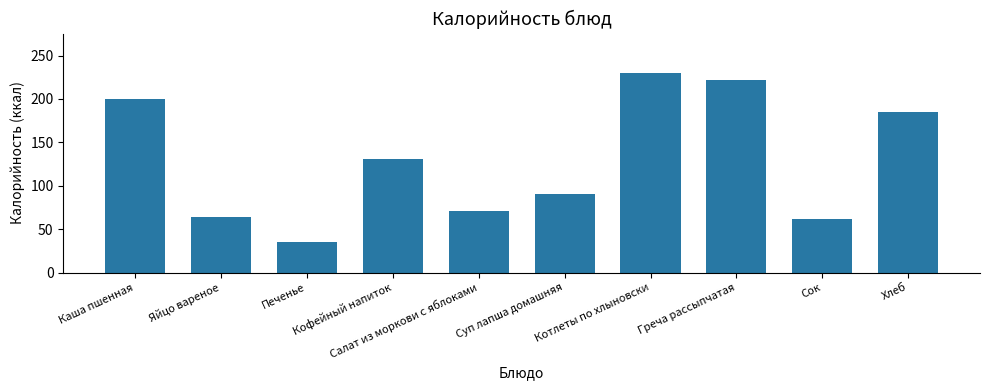

Is it true that the value at Суп лапша домашняя is 38.3?

False